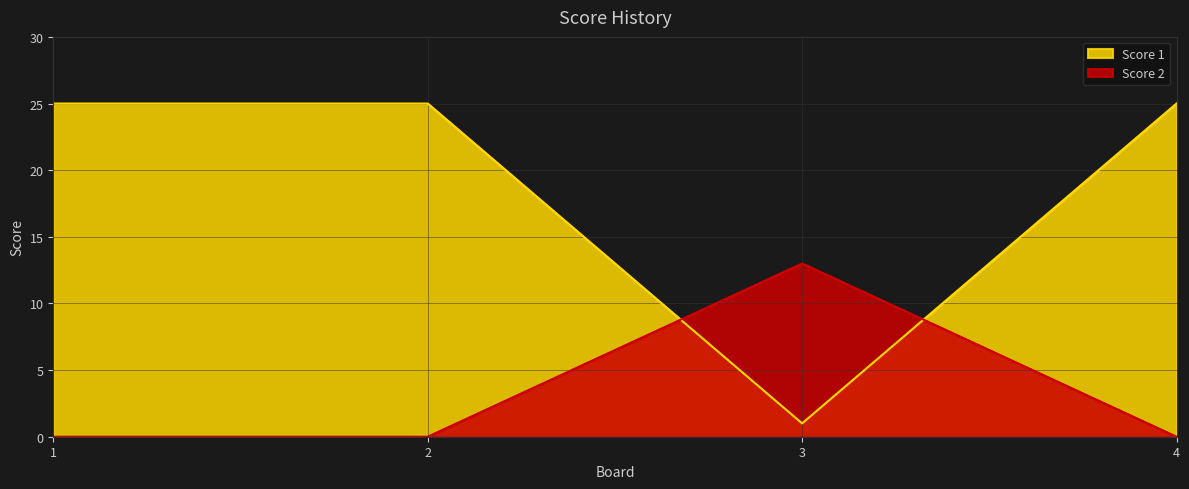

True or false: Score 2 and Score 1 intersect in this chart.

True